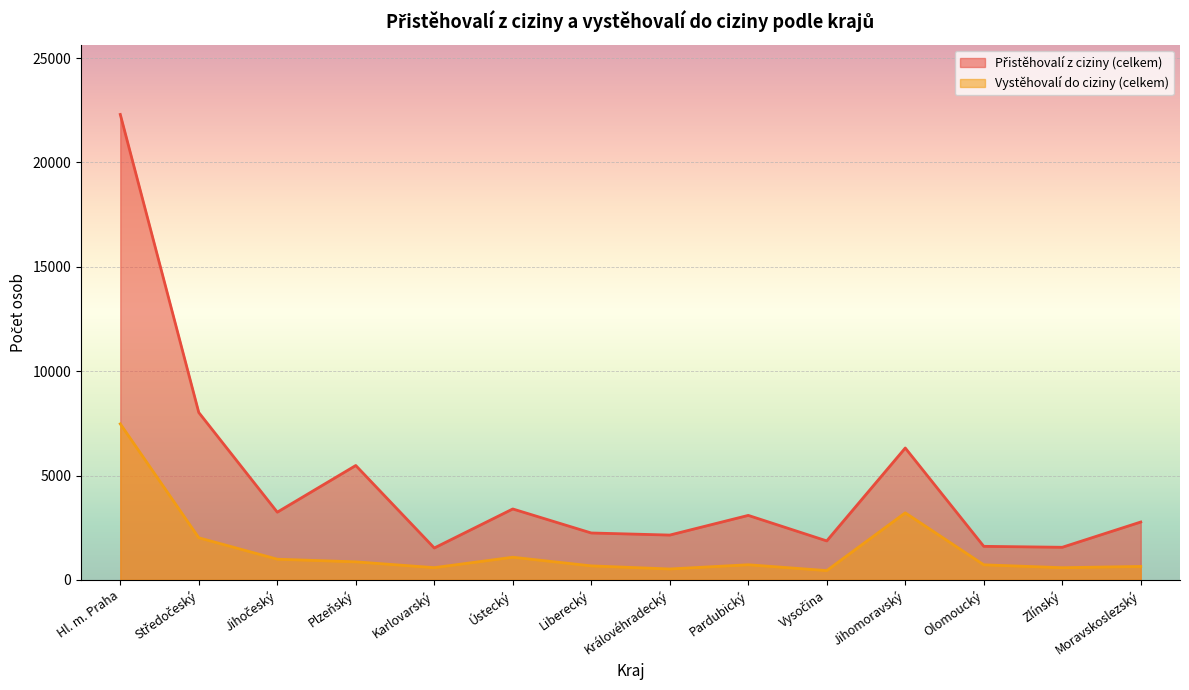

Rank the series at Ústecký from lowest to highest value.

Vystěhovalí do ciziny (celkem), Přistěhovalí z ciziny (celkem)